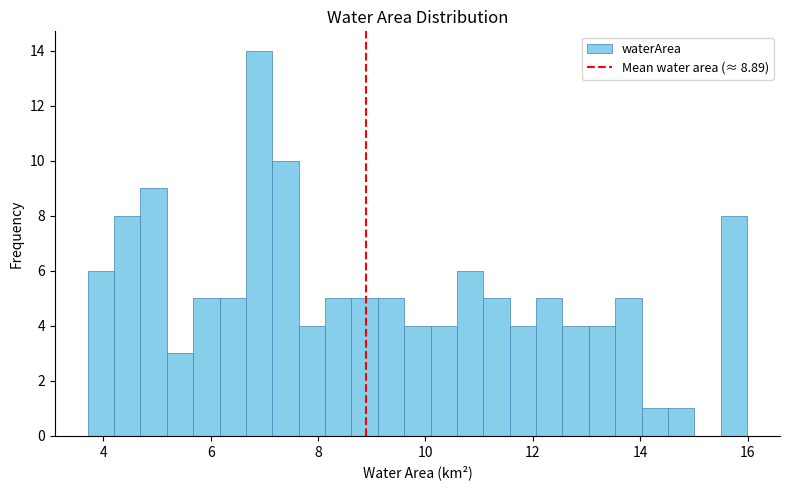

Around what value on the x-axis is the tallest bar? Give the approximate position of its centre, as read against the axis.

7.0